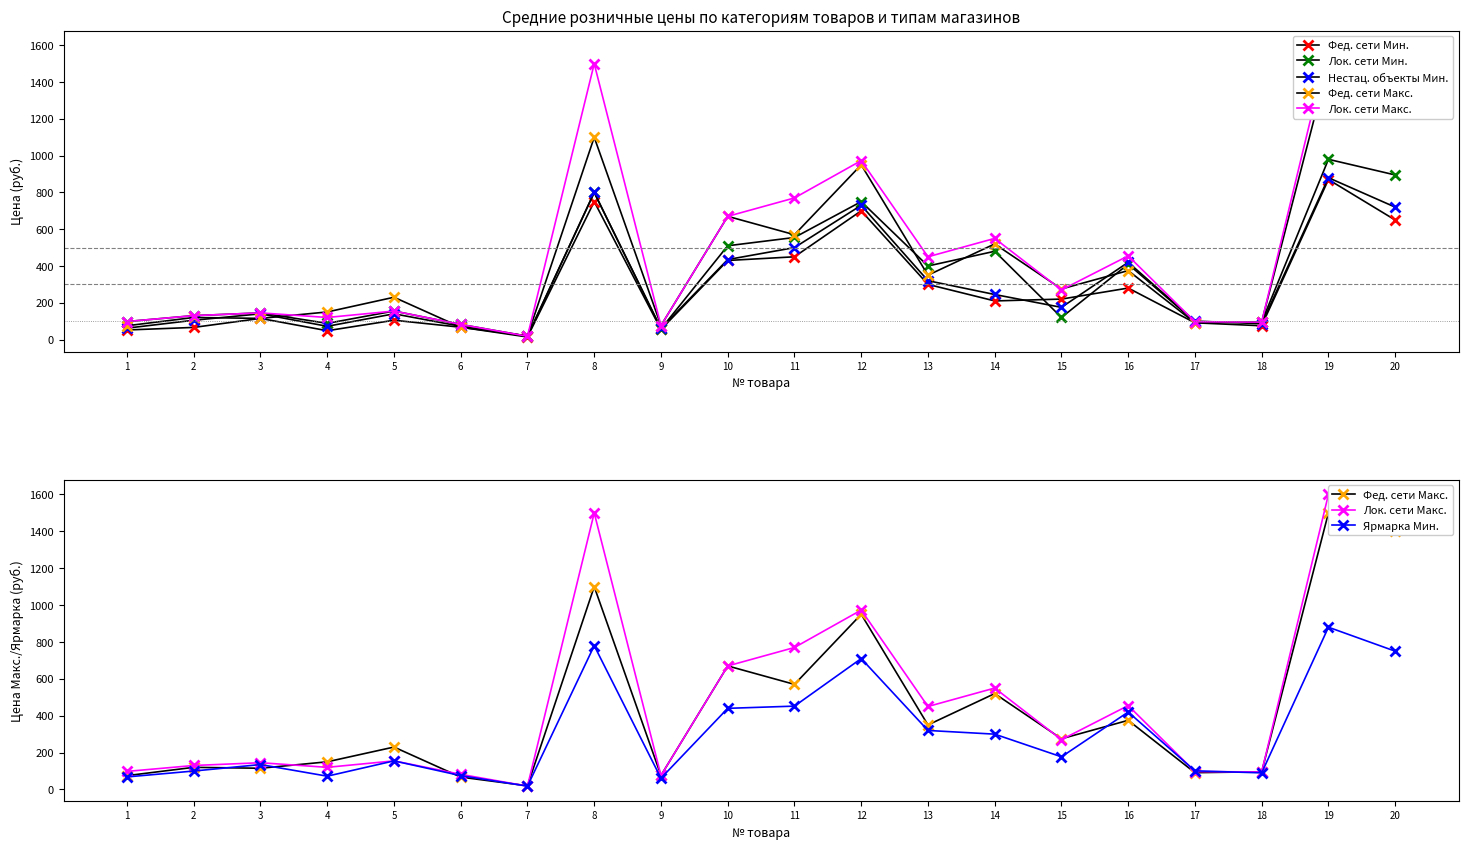

At which label does Ярмарка Мин. reach its minimum?

7